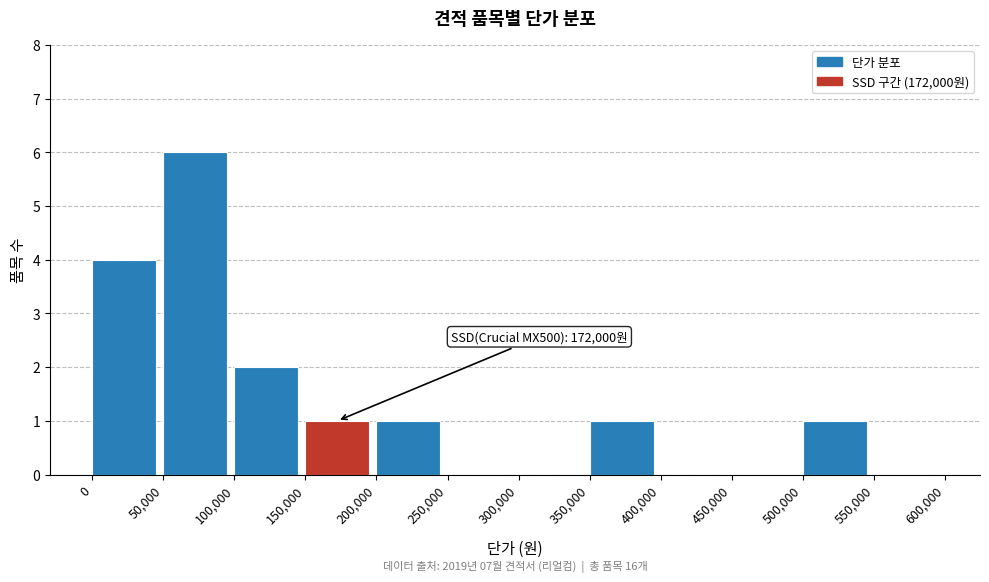

Which range on the x-axis has the tallest bar?

50,000 to 100,000